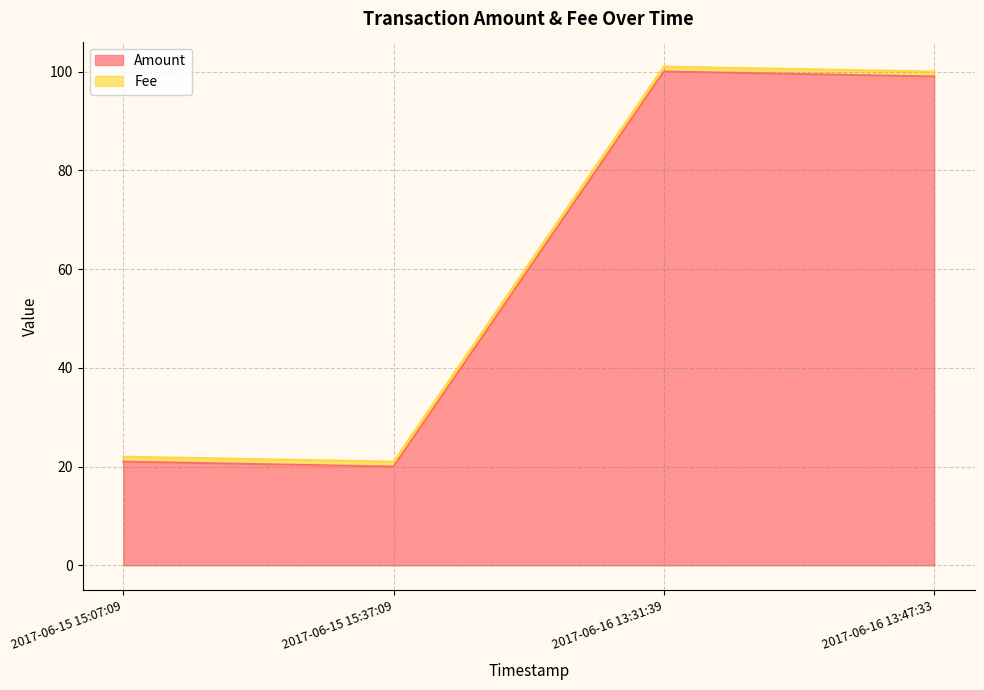

What is the sum of all Amount values?

240